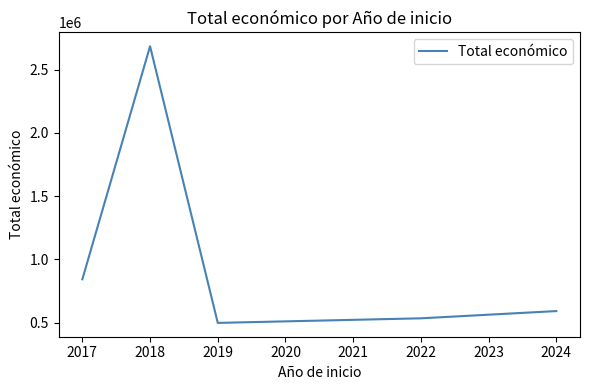

Count the number of data series in this chart.

1